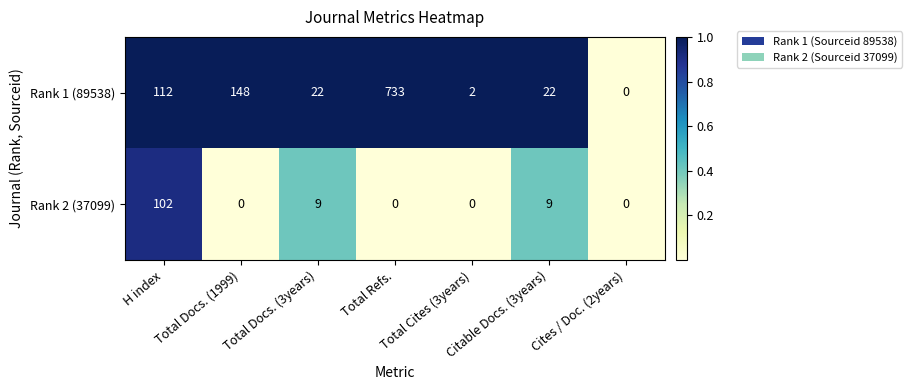

List the series in order of their overall mean, highest first.

Rank 1 (89538), Rank 2 (37099)